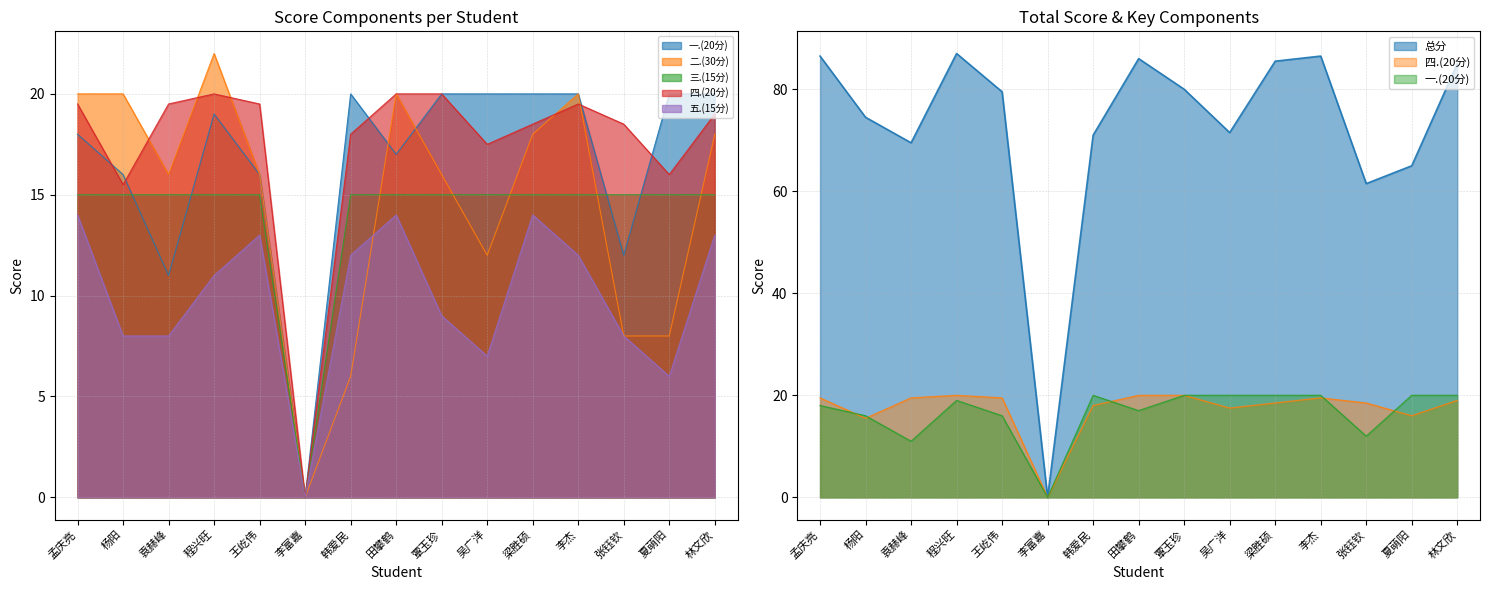

Reading left to right, list all the values displayed in this chart.

一.(20分): 18.0	16.0	11.0	19.0	16.0	0.0	20.0	17.0	20.0	20.0	20.0	20.0	12.0	20.0	20.0
二.(30分): 20.0	20.0	16.0	22.0	16.0	0.0	6.0	20.0	16.0	12.0	18.0	20.0	8.0	8.0	18.0
三.(15分): 15.0	15.0	15.0	15.0	15.0	0.0	15.0	15.0	15.0	15.0	15.0	15.0	15.0	15.0	15.0
四.(20分): 19.5	15.5	19.5	20.0	19.5	0.0	18.0	20.0	20.0	17.5	18.5	19.5	18.5	16.0	19.0
五.(15分): 14.0	8.0	8.0	11.0	13.0	0.0	12.0	14.0	9.0	7.0	14.0	12.0	8.0	6.0	13.0
总分: 86.5	74.5	69.5	87.0	79.5	0.0	71.0	86.0	80.0	71.5	85.5	86.5	61.5	65.0	85.0